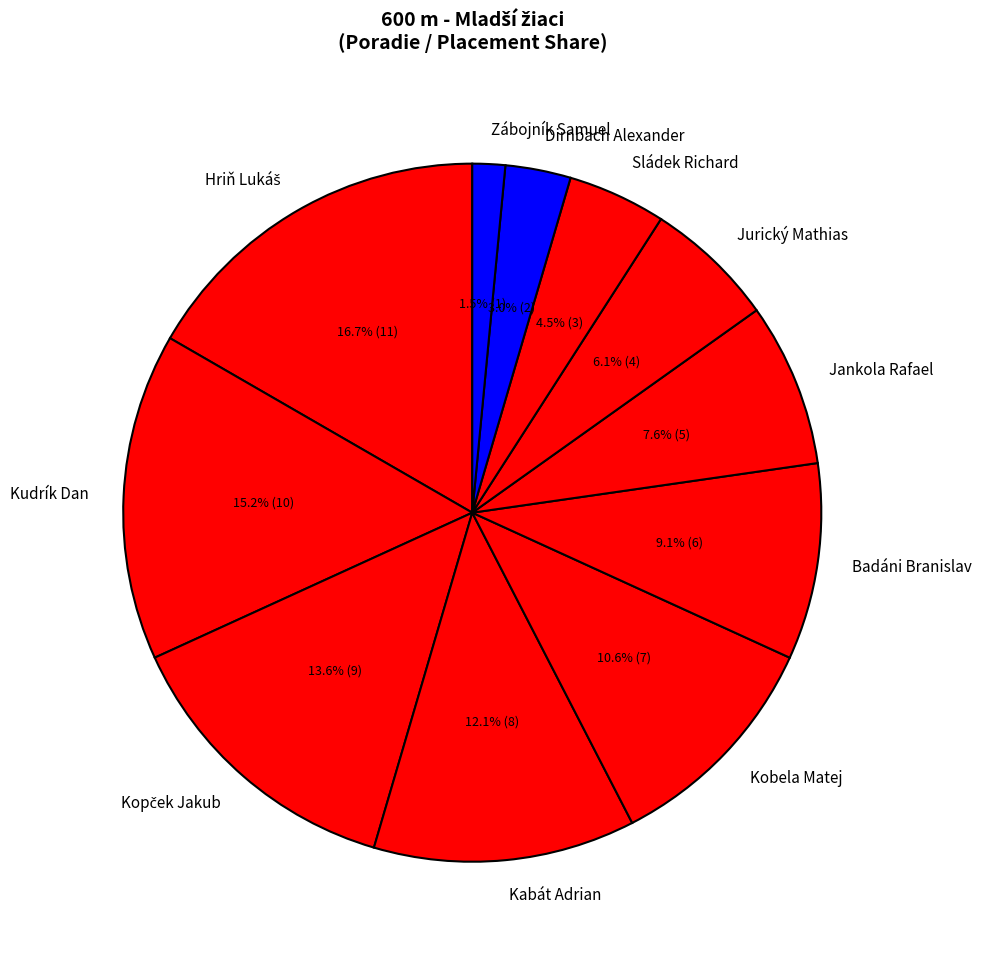

Is Kobela Matej the majority of the pie?

No